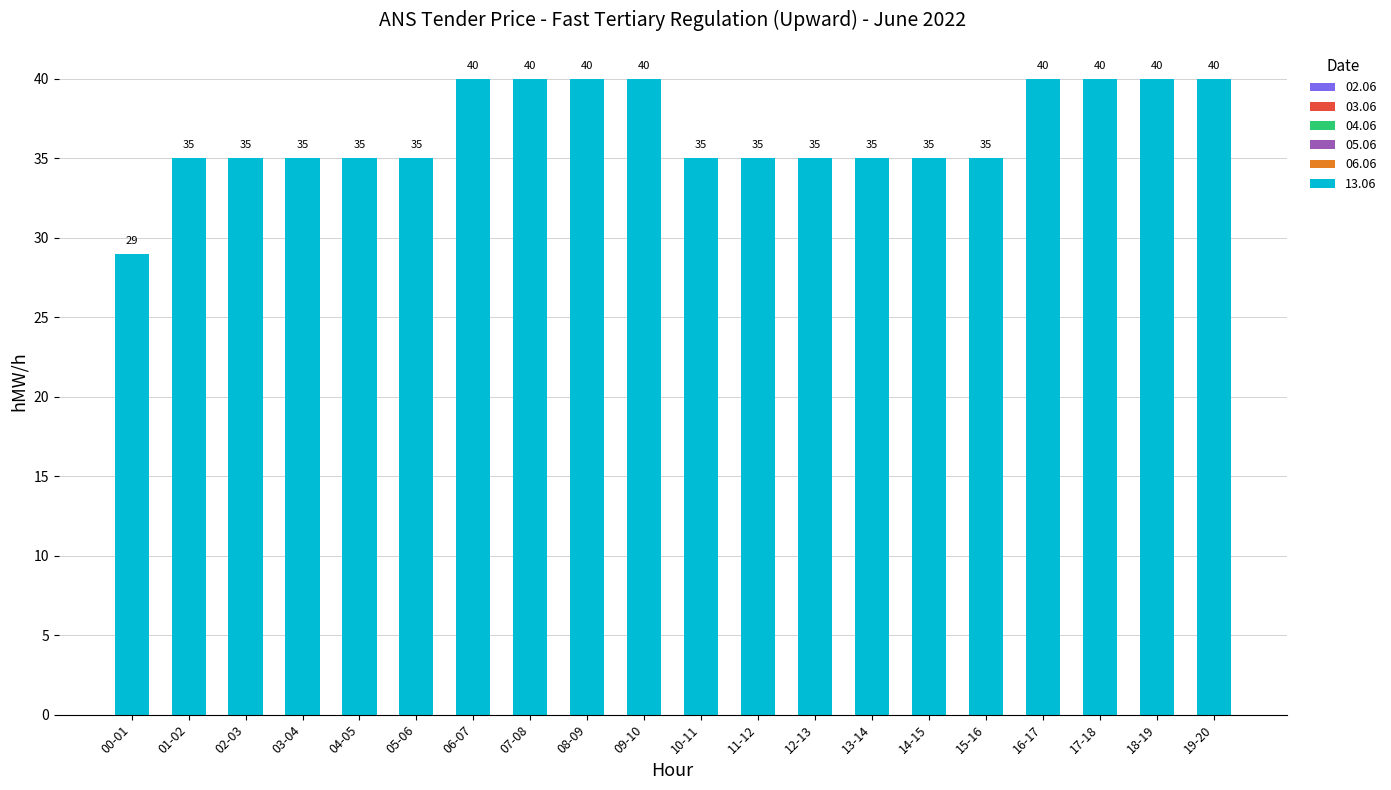

Reading right to left, transcribe all the data shown in this chart.

19-20=40	18-19=40	17-18=40	16-17=40	15-16=35	14-15=35	13-14=35	12-13=35	11-12=35	10-11=35	09-10=40	08-09=40	07-08=40	06-07=40	05-06=35	04-05=35	03-04=35	02-03=35	01-02=35	00-01=29